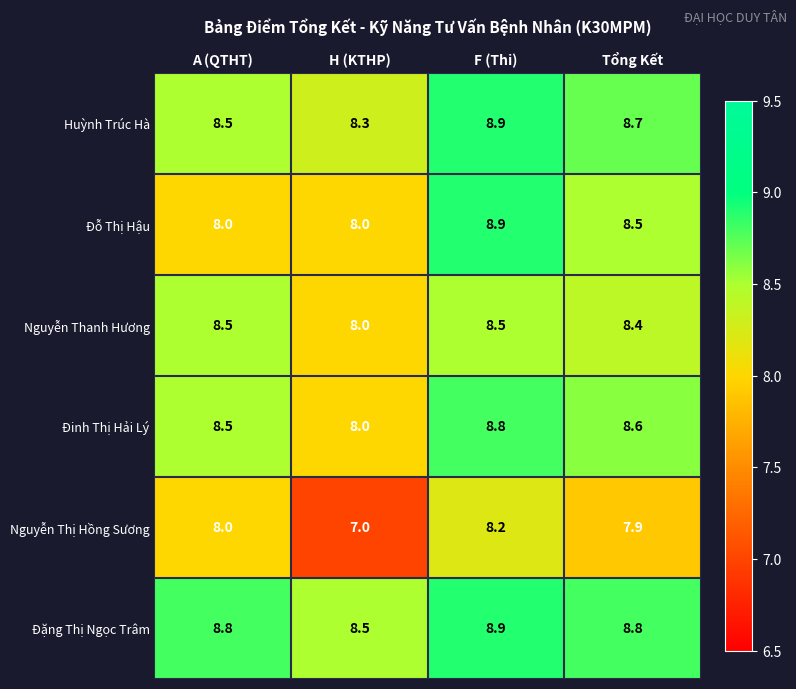

Where is Huỳnh Trúc Hà nearest to the value 8?

H (KTHP)